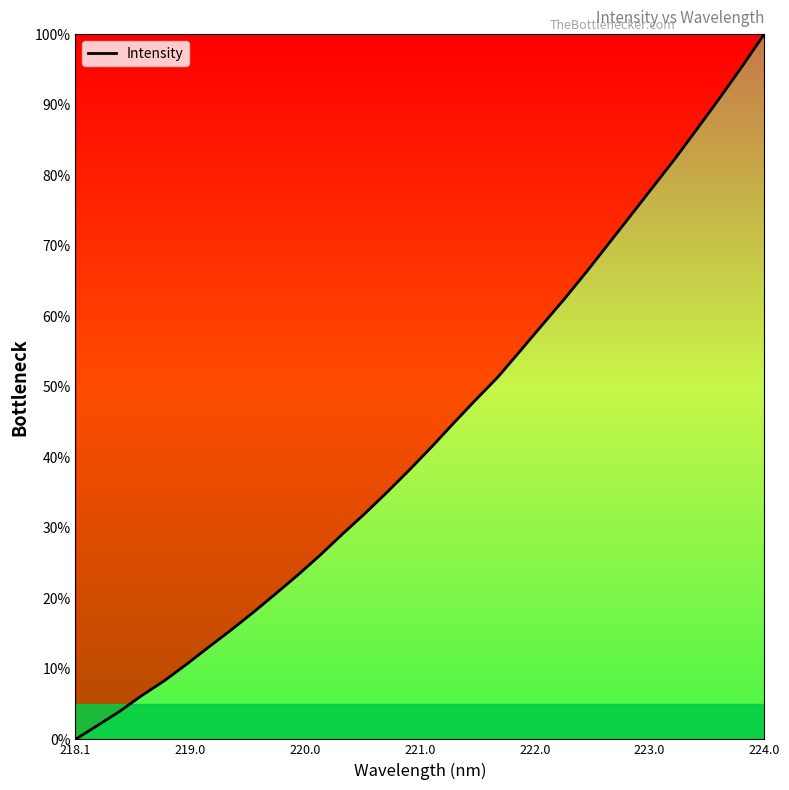

Count the number of values greater than 41.

16